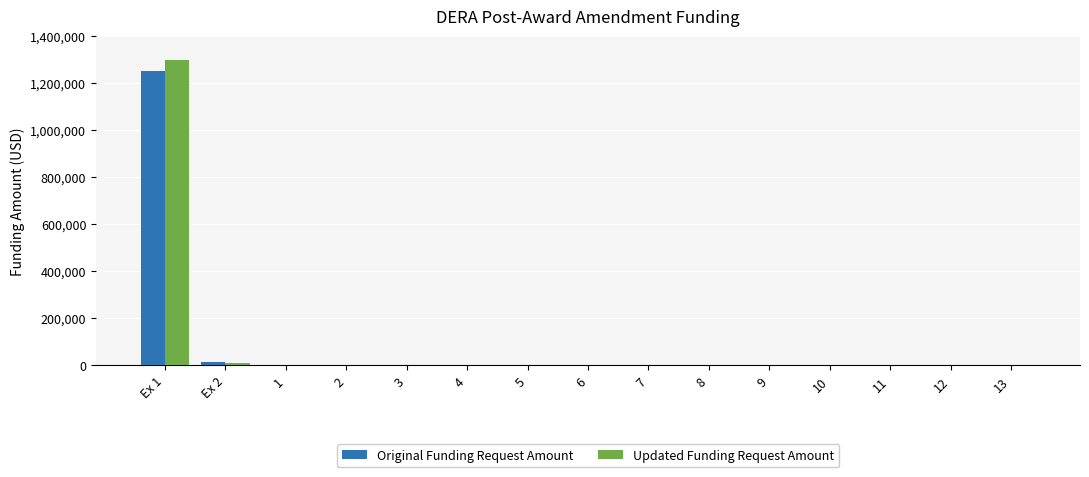

What is the maximum value for Original Funding Request Amount?

1250000